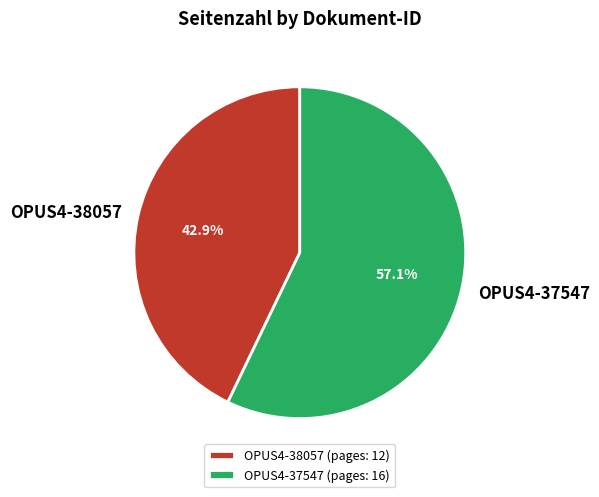

Approximately how many times larger is the value at OPUS4-37547 compared to OPUS4-38057?

1.3